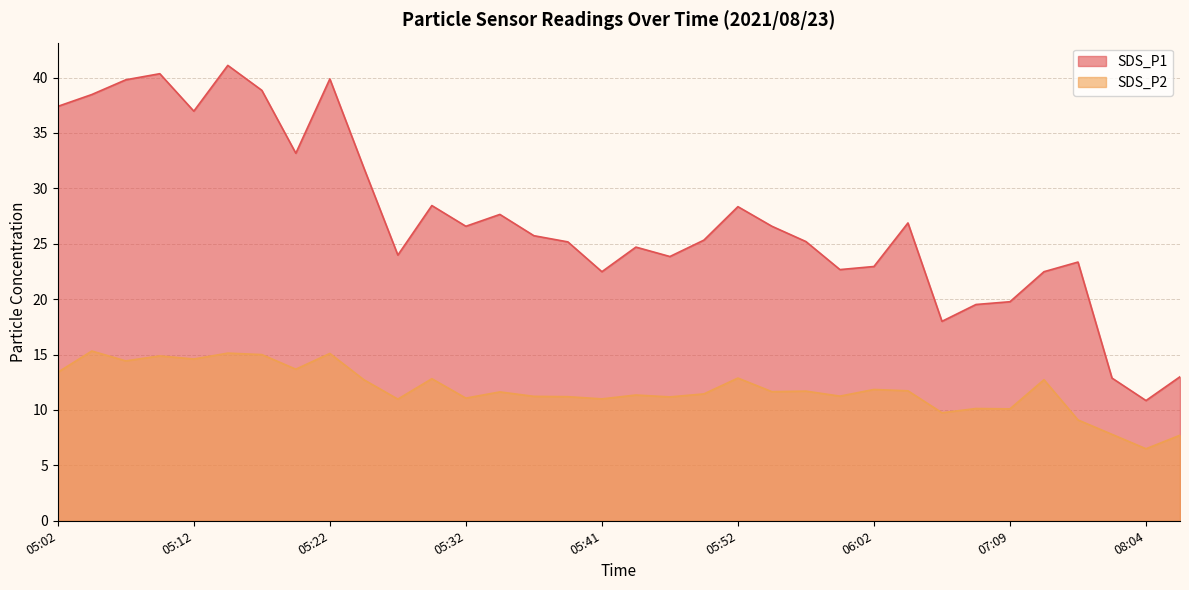

True or false: SDS_P1 and SDS_P2 intersect in this chart.

False